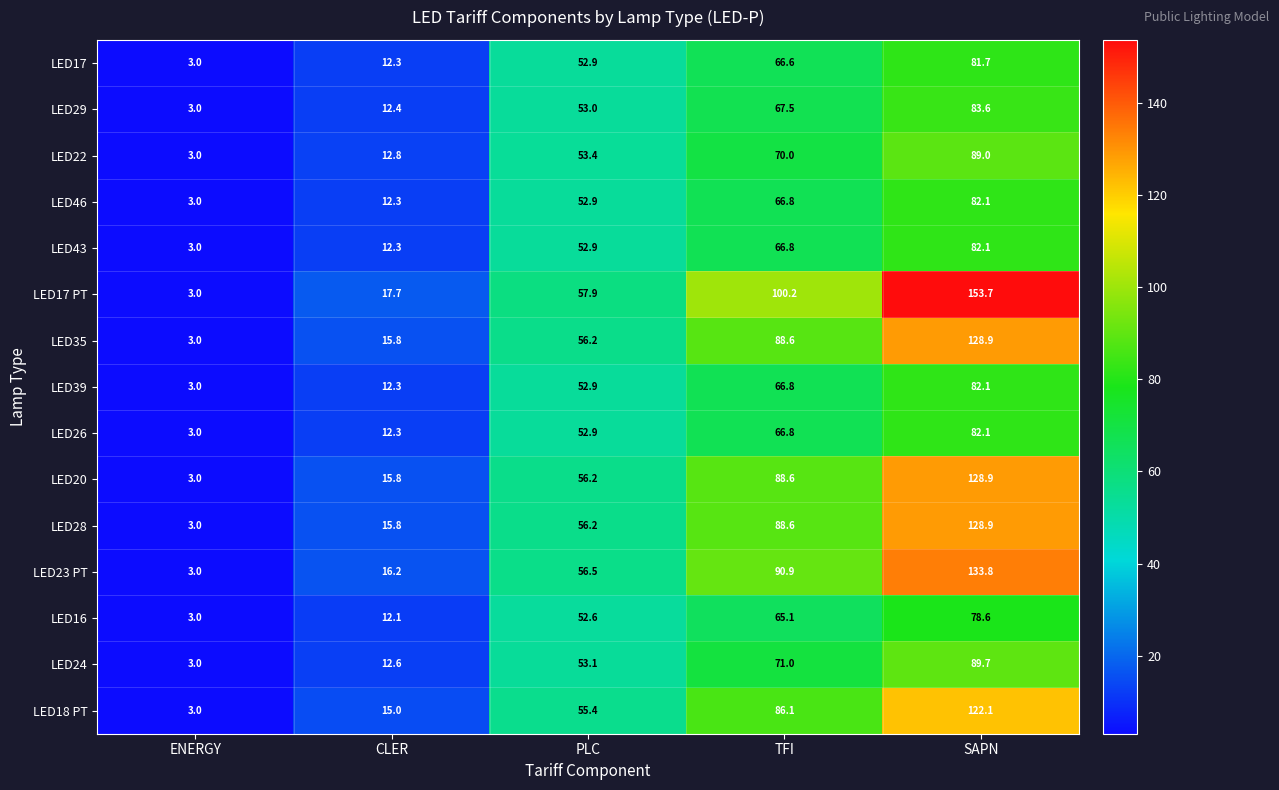

What is the difference between the maximum and minimum values in the LED35 series?

125.9